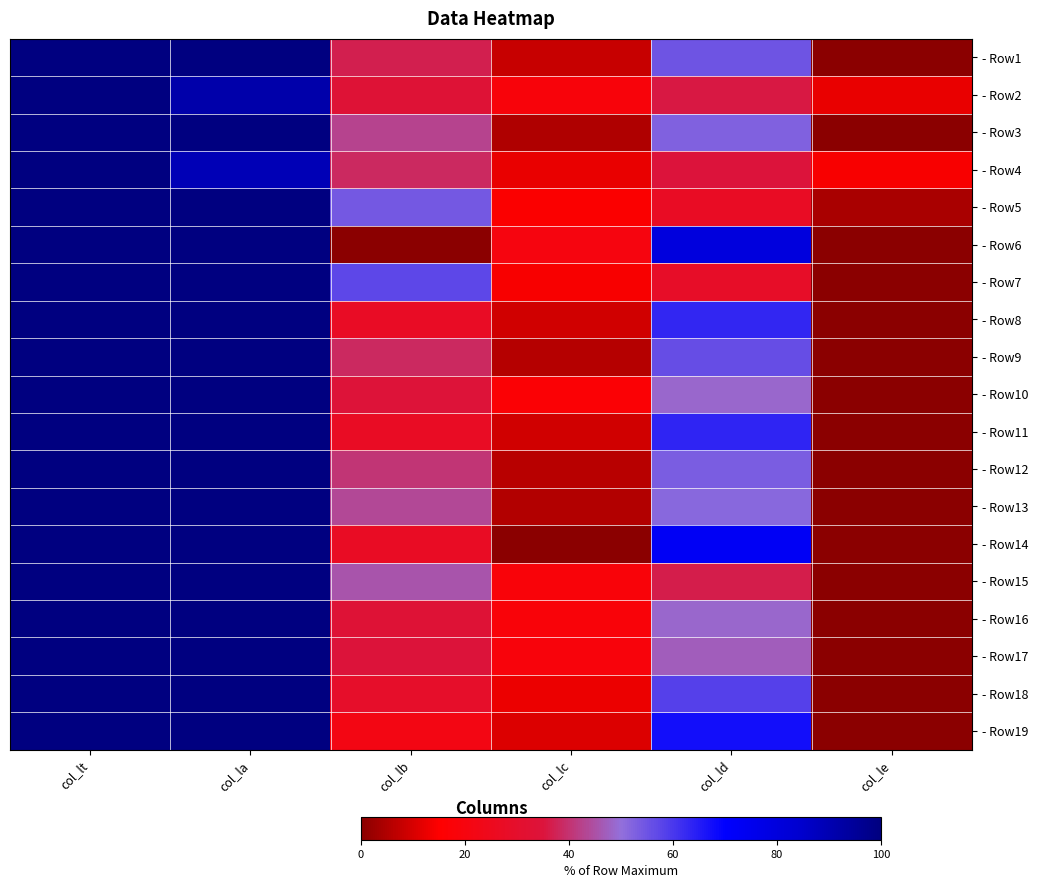

Reading left to right, what are all the values shown in this chart?

- Row1: col_lt=100.0	col_la=100.0	col_lb=37.1	col_lc=8.1	col_ld=54.8	col_le=0.0
- Row2: col_lt=100.0	col_la=91.7	col_lb=33.6	col_lc=18.5	col_ld=35.8	col_le=12.1
- Row3: col_lt=100.0	col_la=100.0	col_lb=42.9	col_lc=4.8	col_ld=52.4	col_le=0.0
- Row4: col_lt=100.0	col_la=89.3	col_lb=38.5	col_lc=12.4	col_ld=34.8	col_le=14.4
- Row5: col_lt=100.0	col_la=100.0	col_lb=54.2	col_lc=14.6	col_ld=27.1	col_le=4.2
- Row6: col_lt=100.0	col_la=100.0	col_lb=0.0	col_lc=20.0	col_ld=80.0	col_le=0.0
- Row7: col_lt=100.0	col_la=100.0	col_lb=57.1	col_lc=14.3	col_ld=28.6	col_le=0.0
- Row8: col_lt=100.0	col_la=100.0	col_lb=27.6	col_lc=9.2	col_ld=63.3	col_le=0.0
- Row9: col_lt=100.0	col_la=100.0	col_lb=38.4	col_lc=5.5	col_ld=56.2	col_le=0.0
- Row10: col_lt=100.0	col_la=100.0	col_lb=34.1	col_lc=17.1	col_ld=48.8	col_le=0.0
- Row11: col_lt=100.0	col_la=100.0	col_lb=27.3	col_lc=9.1	col_ld=63.6	col_le=0.0
- Row12: col_lt=100.0	col_la=100.0	col_lb=40.5	col_lc=6.1	col_ld=53.4	col_le=0.0
- Row13: col_lt=100.0	col_la=100.0	col_lb=43.6	col_lc=5.1	col_ld=51.3	col_le=0.0
- Row14: col_lt=100.0	col_la=100.0	col_lb=27.3	col_lc=0.0	col_ld=72.7	col_le=0.0
- Row15: col_lt=100.0	col_la=100.0	col_lb=45.5	col_lc=18.2	col_ld=36.4	col_le=0.0
- Row16: col_lt=100.0	col_la=100.0	col_lb=33.3	col_lc=18.2	col_ld=48.5	col_le=0.0
- Row17: col_lt=100.0	col_la=100.0	col_lb=34.4	col_lc=18.8	col_ld=46.9	col_le=0.0
- Row18: col_lt=100.0	col_la=100.0	col_lb=29.2	col_lc=12.5	col_ld=58.3	col_le=0.0
- Row19: col_lt=100.0	col_la=100.0	col_lb=21.6	col_lc=10.8	col_ld=67.6	col_le=0.0